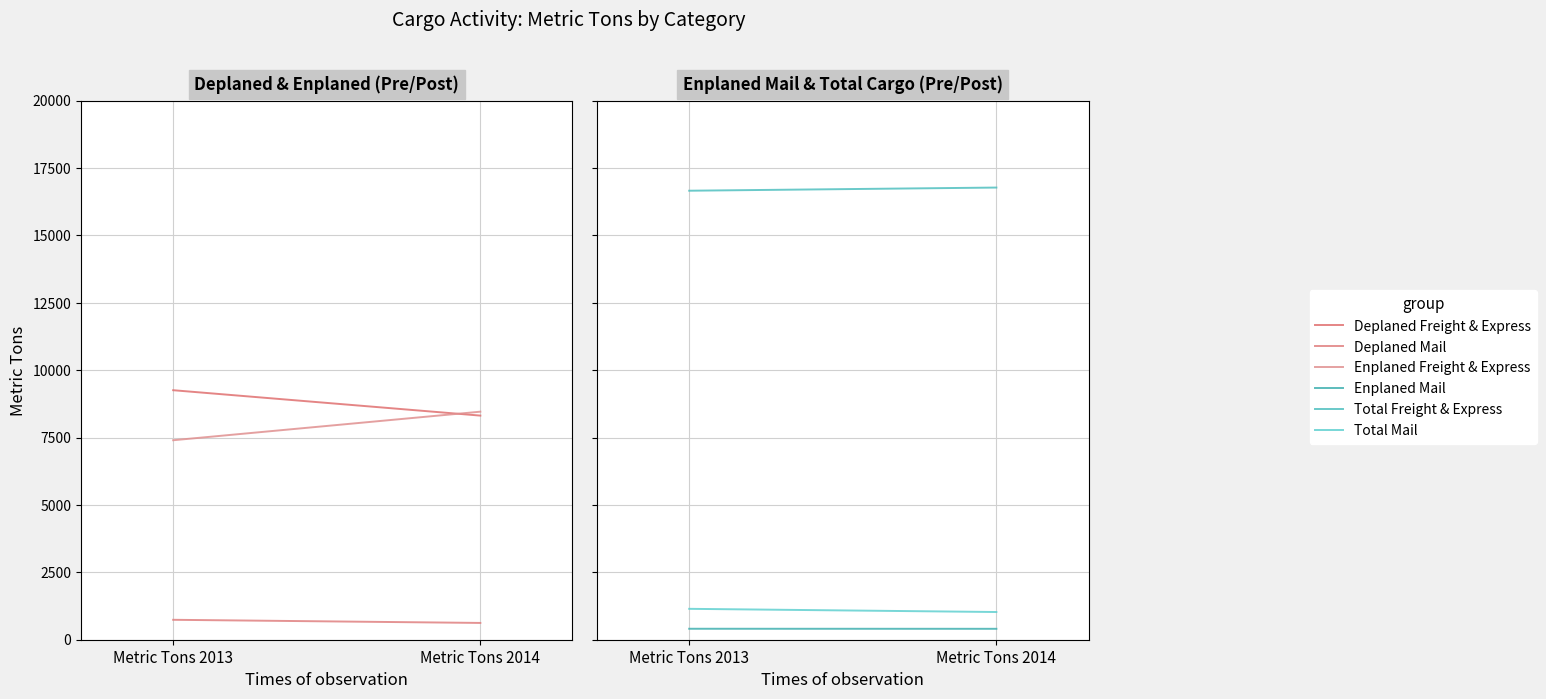

At Metric Tons 2013, list the series in order from smallest to largest.

Enplaned Mail, Deplaned Mail, Total Mail, Enplaned Freight & Express, Deplaned Freight & Express, Total Freight & Express